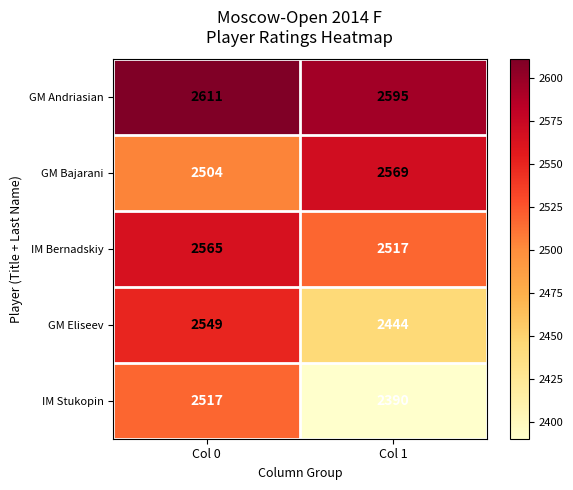

What is the minimum value shown in the chart?

2390